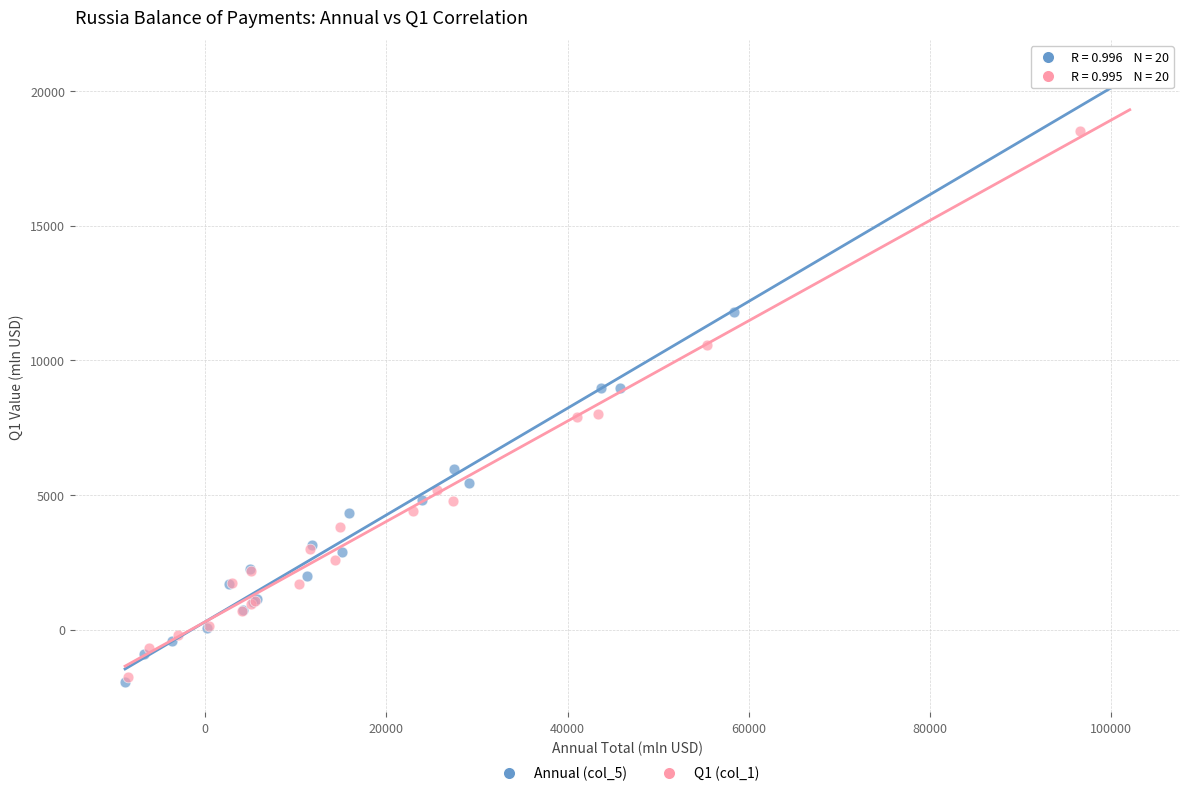

Which series has the widest spread of Y values?

Annual (col_5)